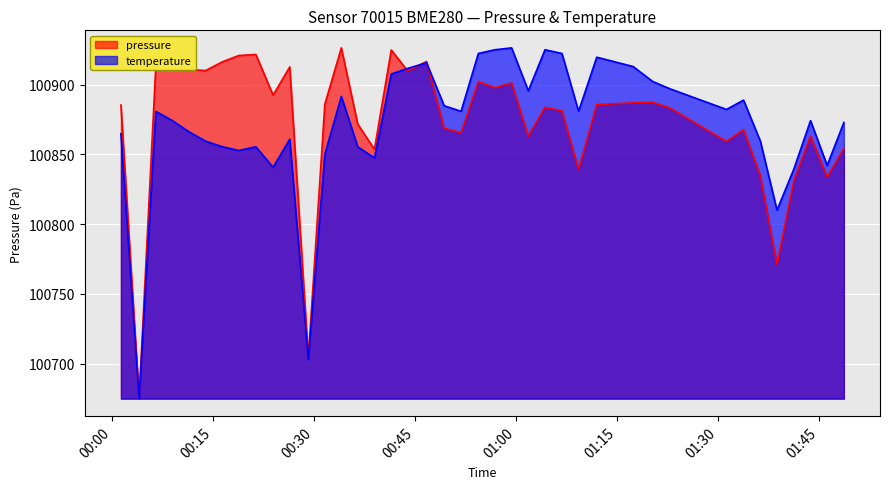

The value of pressure at 2022-09-24T01:04:16 is 100883.8. True or false?

True